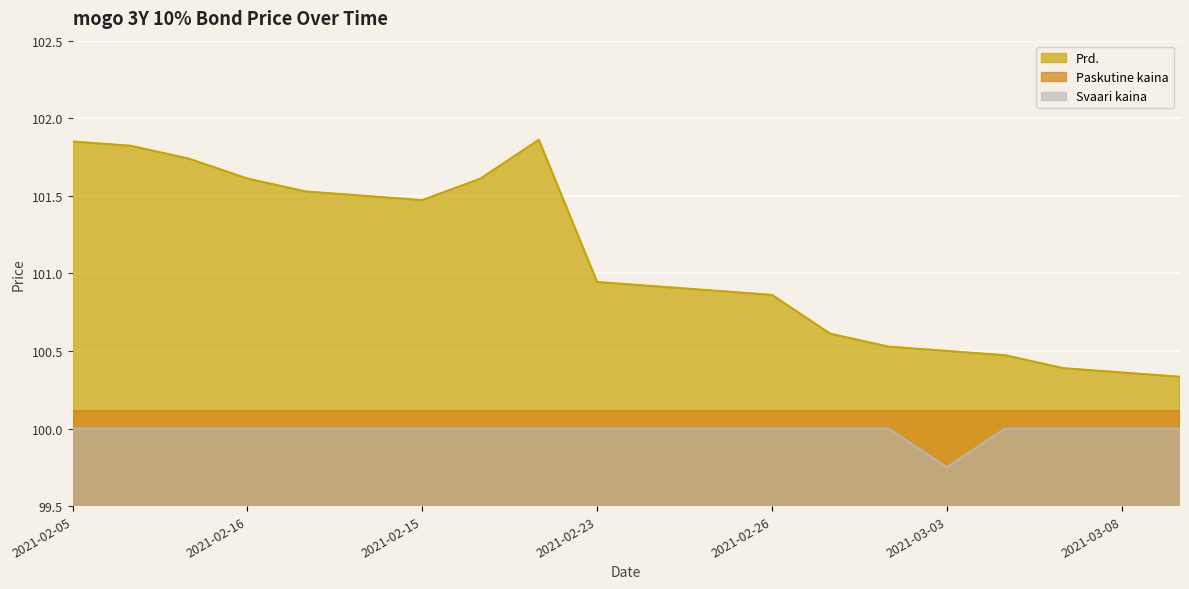

Which series has the largest total across all categories?

Prd.